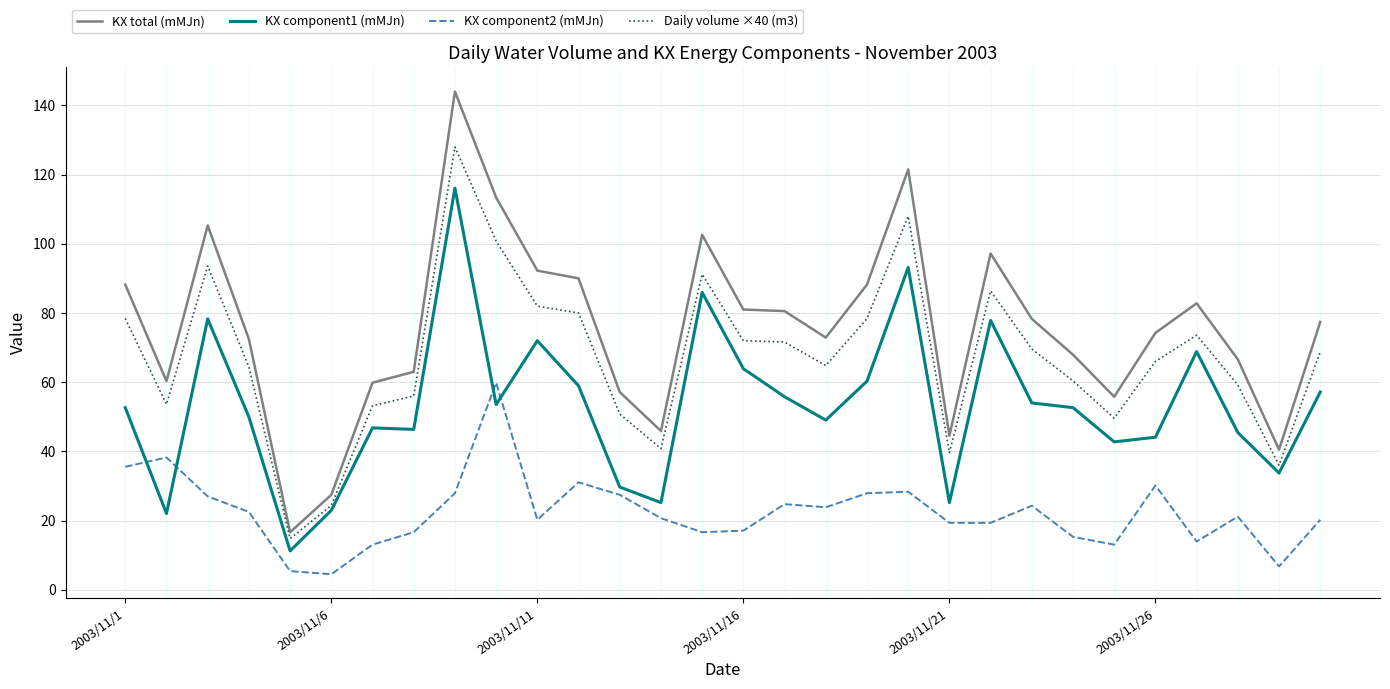

Which series has the largest total across all categories?

KX total (mMJn)